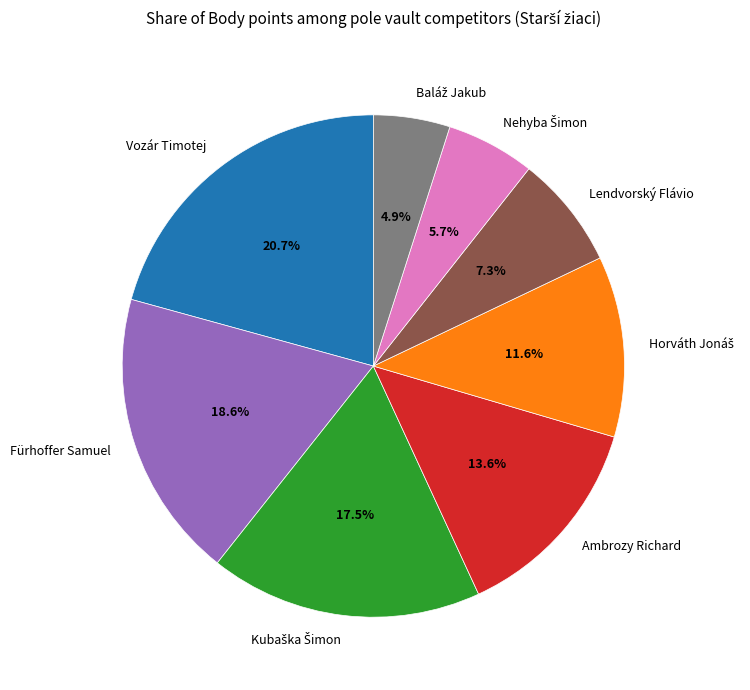

Which slice is the largest?

Vozár Timotej